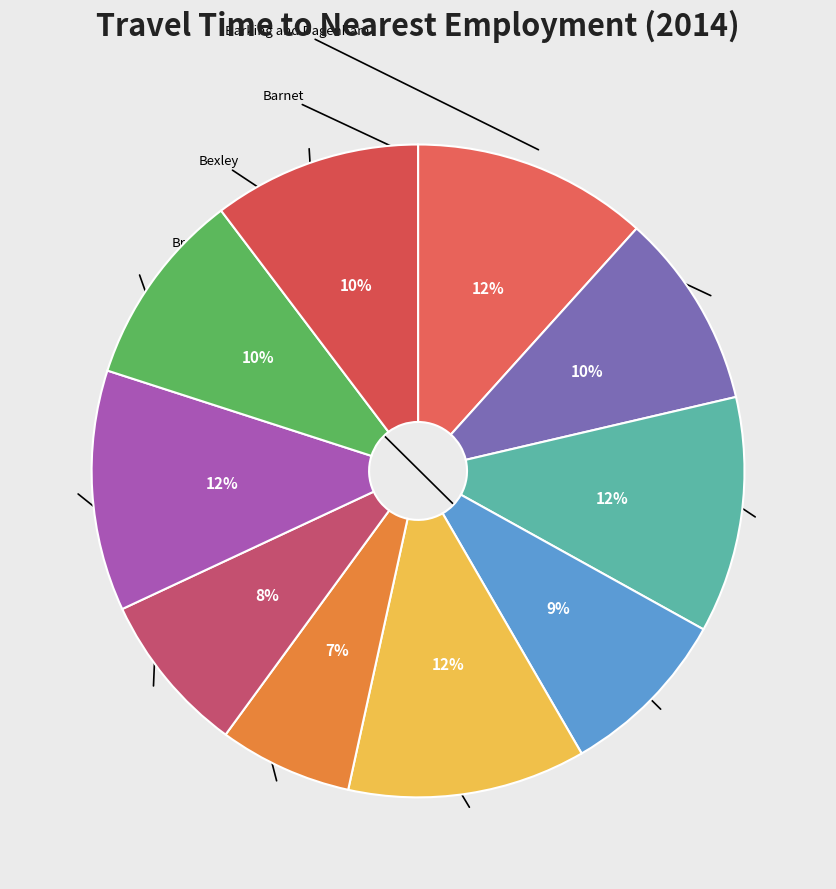

Is there a majority slice in this chart?

No